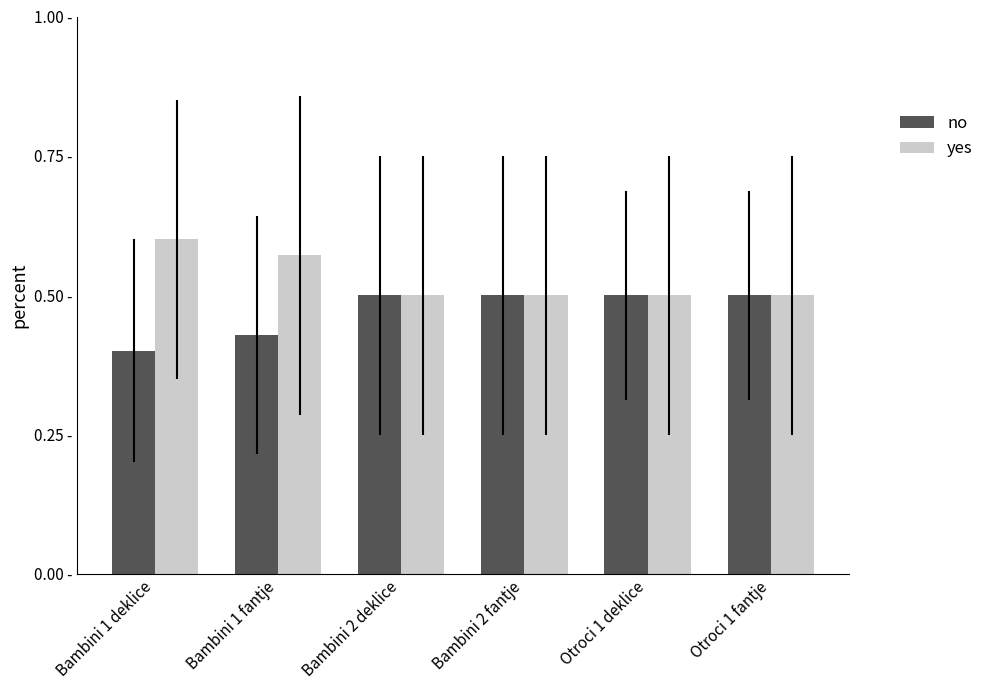

What is the label of the 6th bar from the left?

Otroci 1 fantje